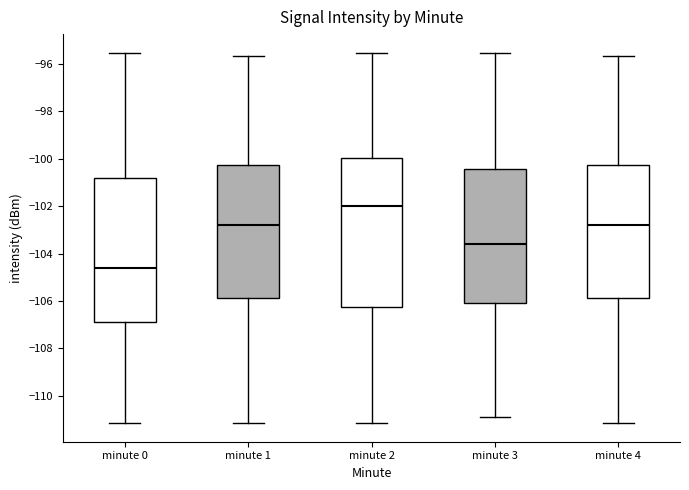

Where does the upper whisker of the box for minute 0 end on the y-axis? The values are not printed on the chart, so give them approximately, as read against the axis.

-95.6